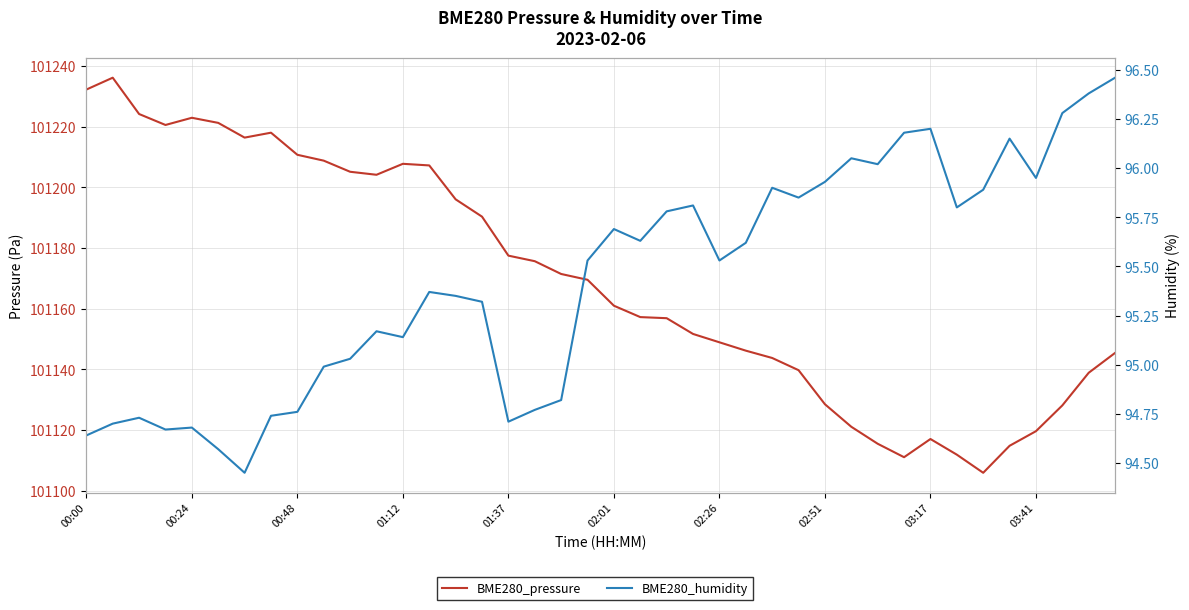

How many values in the BME280_humidity series exceed 95?

27